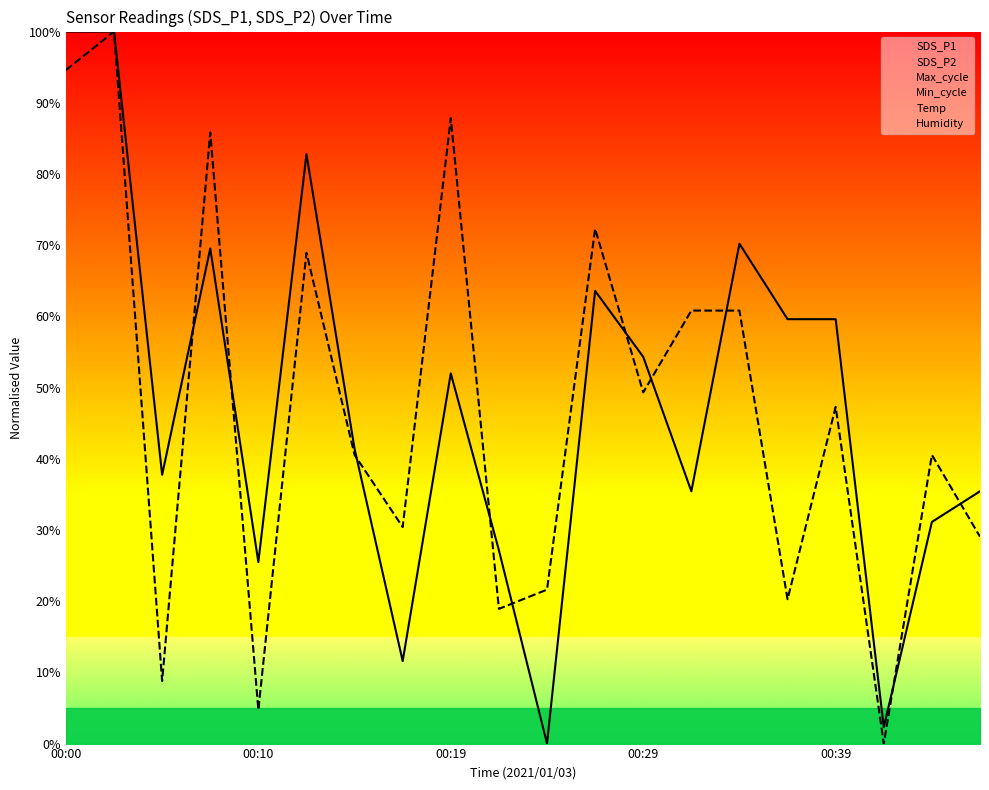

Rank the series by their average value, from lowest to highest.

SDS_P2 curve, SDS_P1 curve